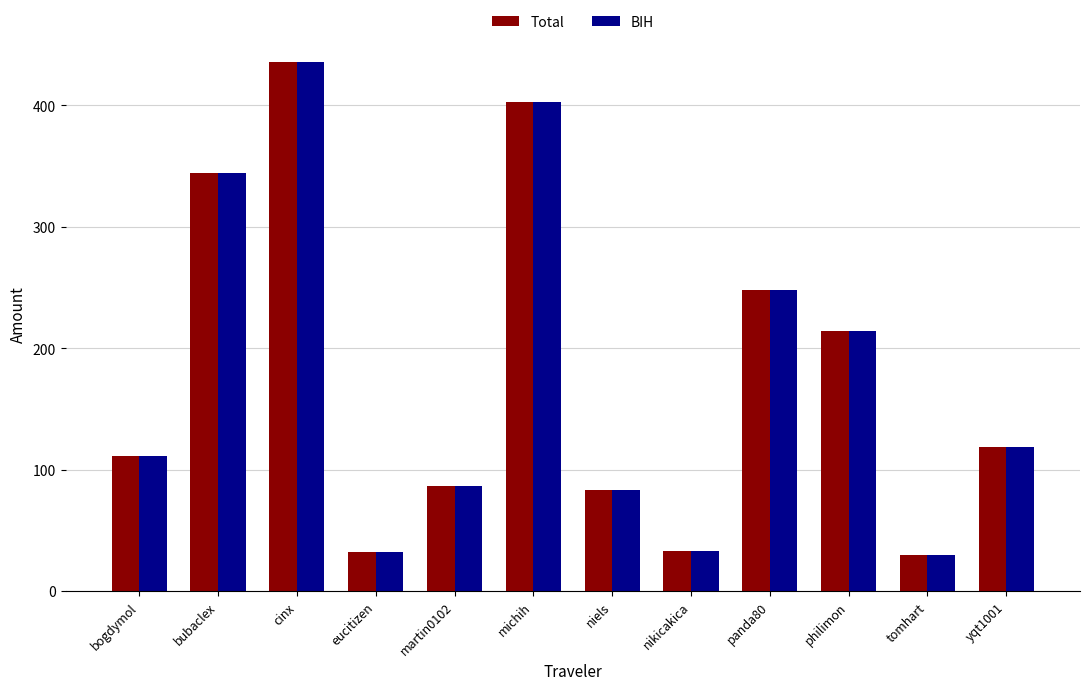

What is the minimum value shown in the chart?

30.0